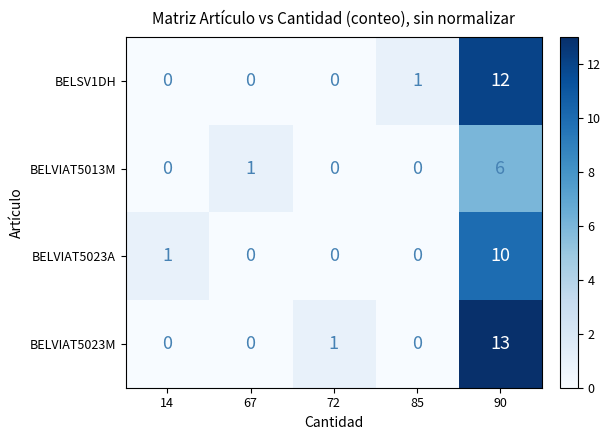

Rank the series by their maximum value, from lowest to highest.

BELVIAT5013M, BELVIAT5023A, BELSV1DH, BELVIAT5023M